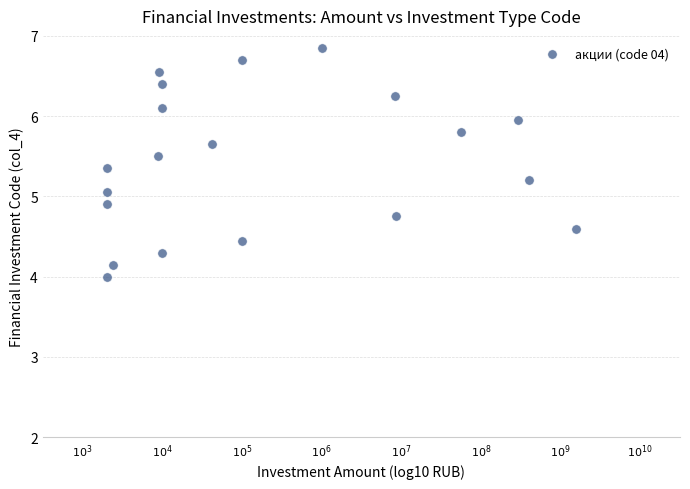

What is the range of X values (max minus min)?

5.9